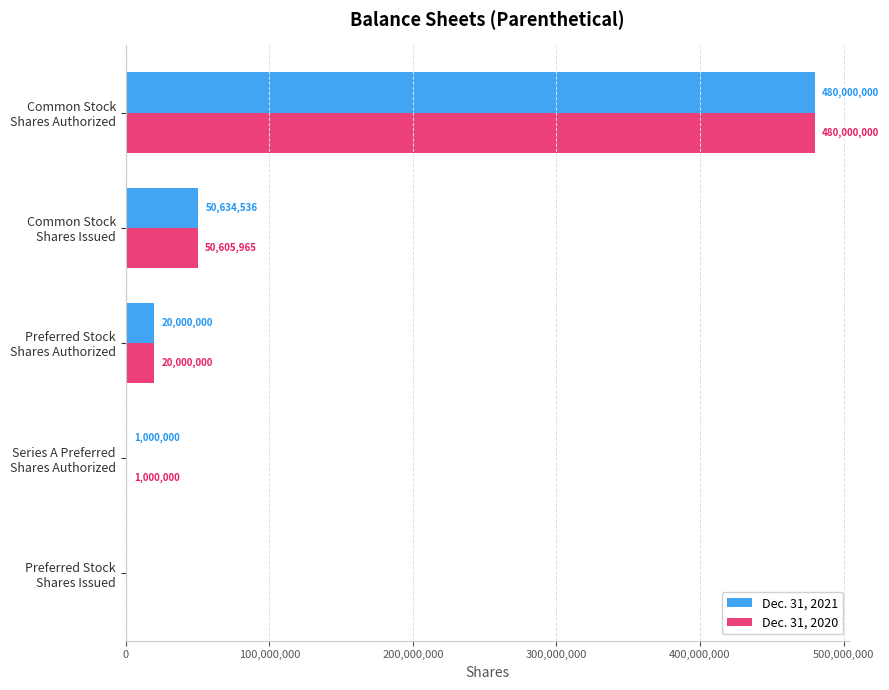

What is the maximum value shown in the chart?

480000000